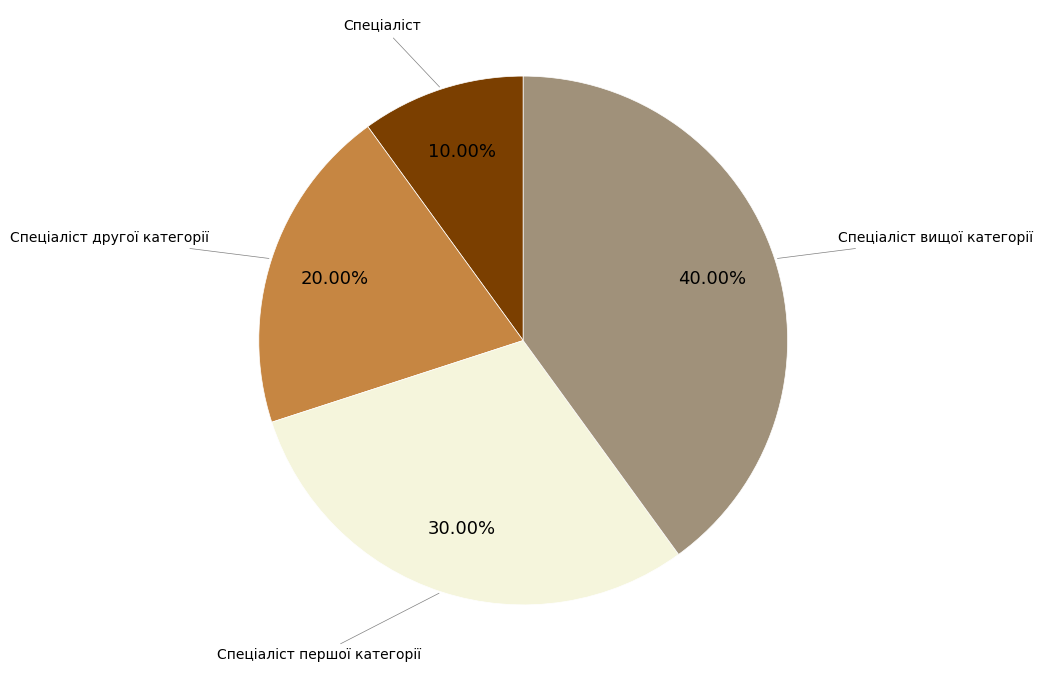

Rank the categories by value from highest to lowest.

Спеціаліст вищої категорії, Спеціаліст першої категорії, Спеціаліст другої категорії, Спеціаліст